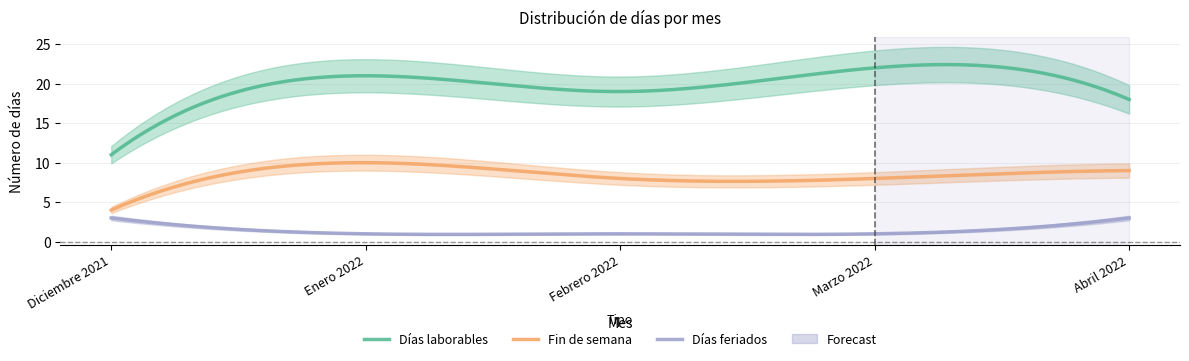

What is the difference between the maximum and second lowest values in the Días laborables series?

4